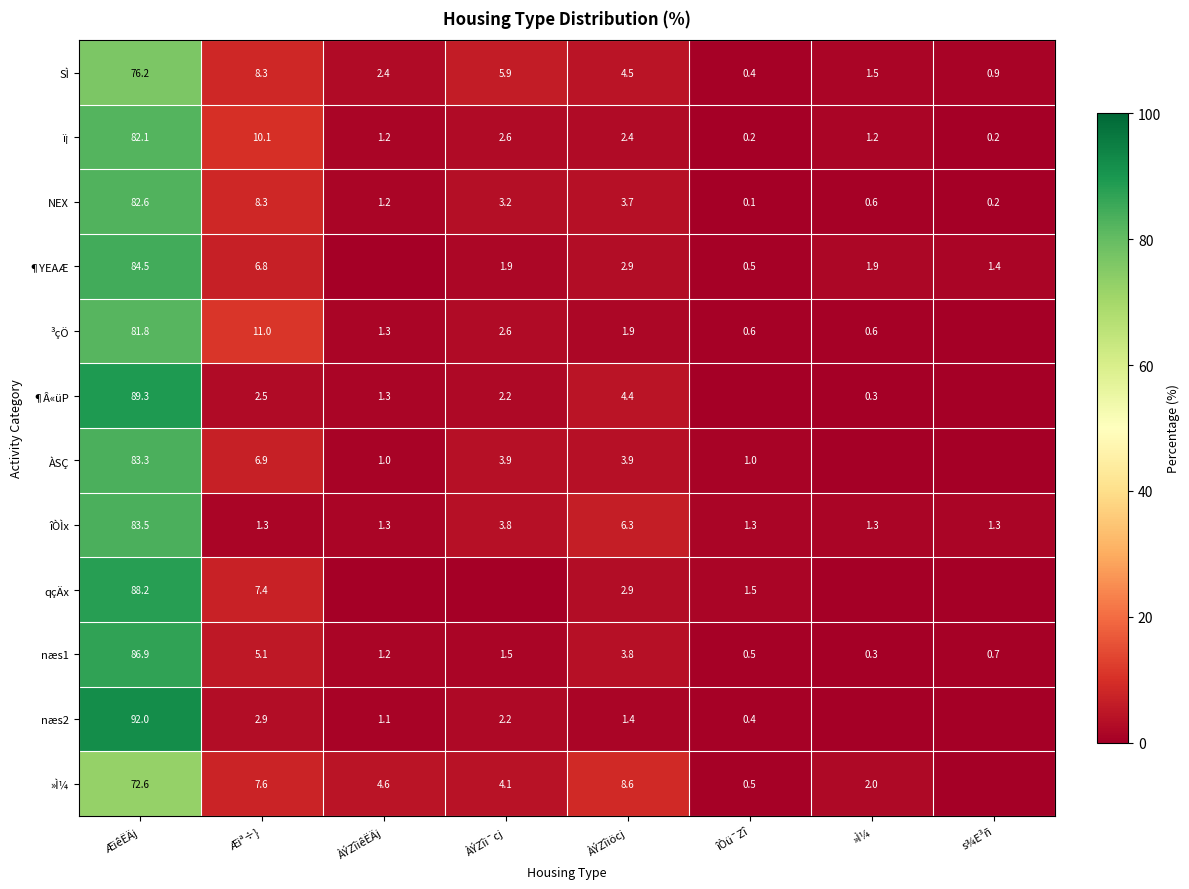

How many series are shown in this chart?

12